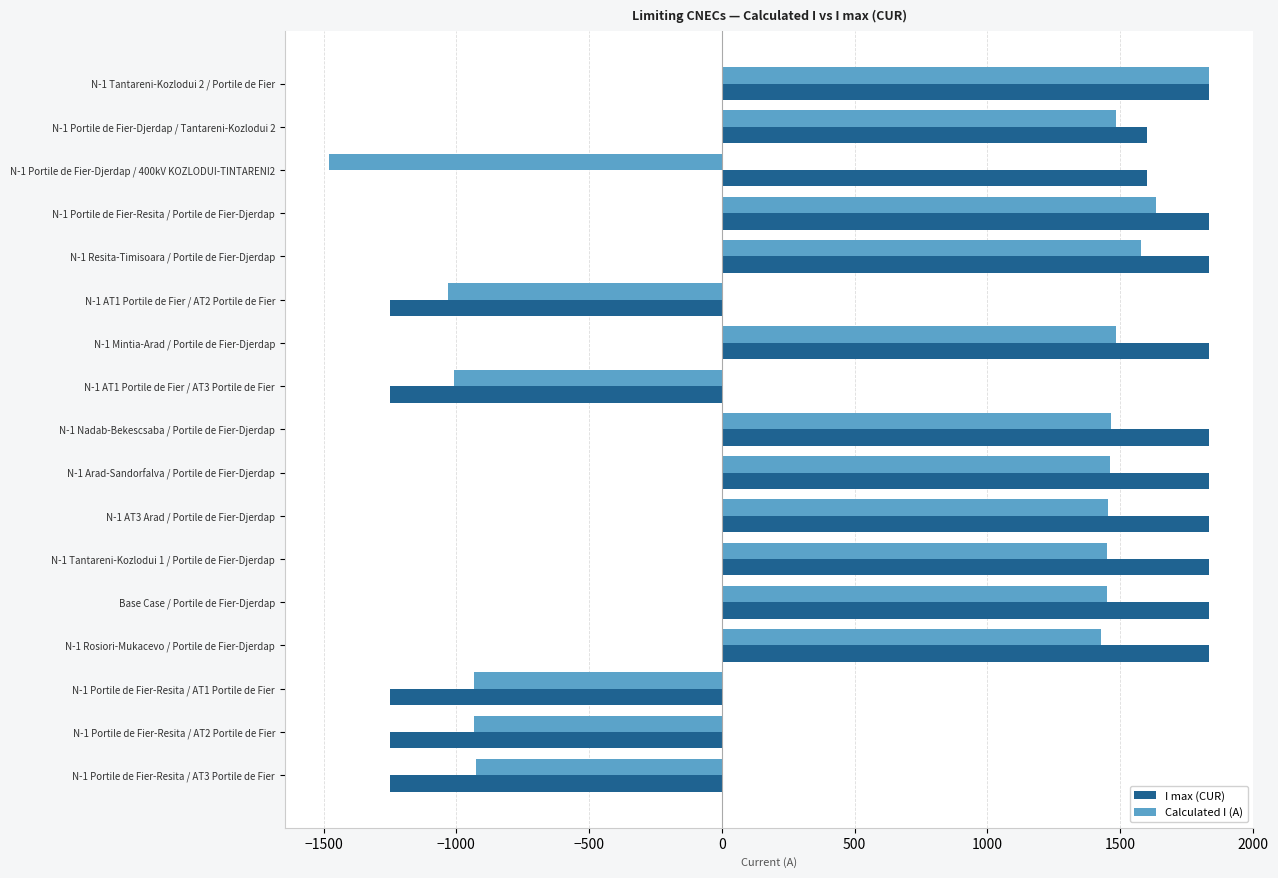

What is the highest value of the I max (CUR) series?

1836